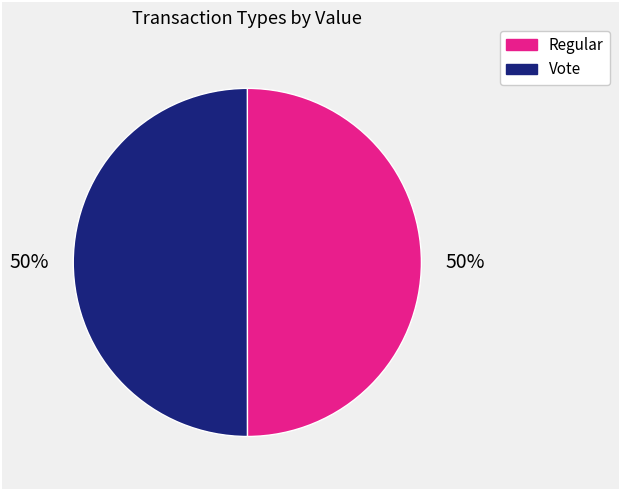

To the nearest percent, what is the average slice percentage?

50%